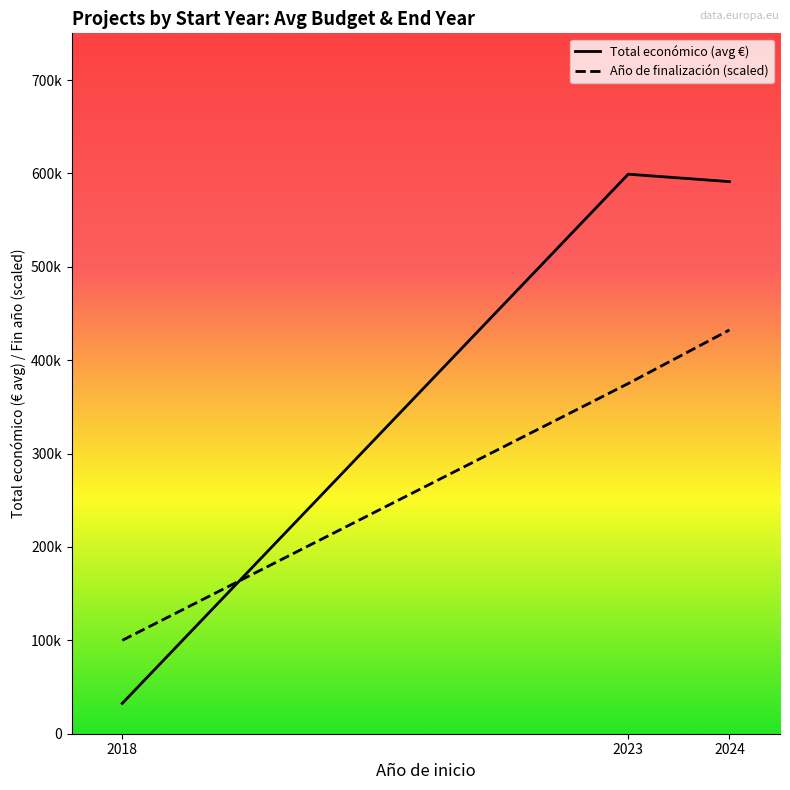

What are all the series names shown in the legend?

Total económico (avg €), Año de finalización (scaled)